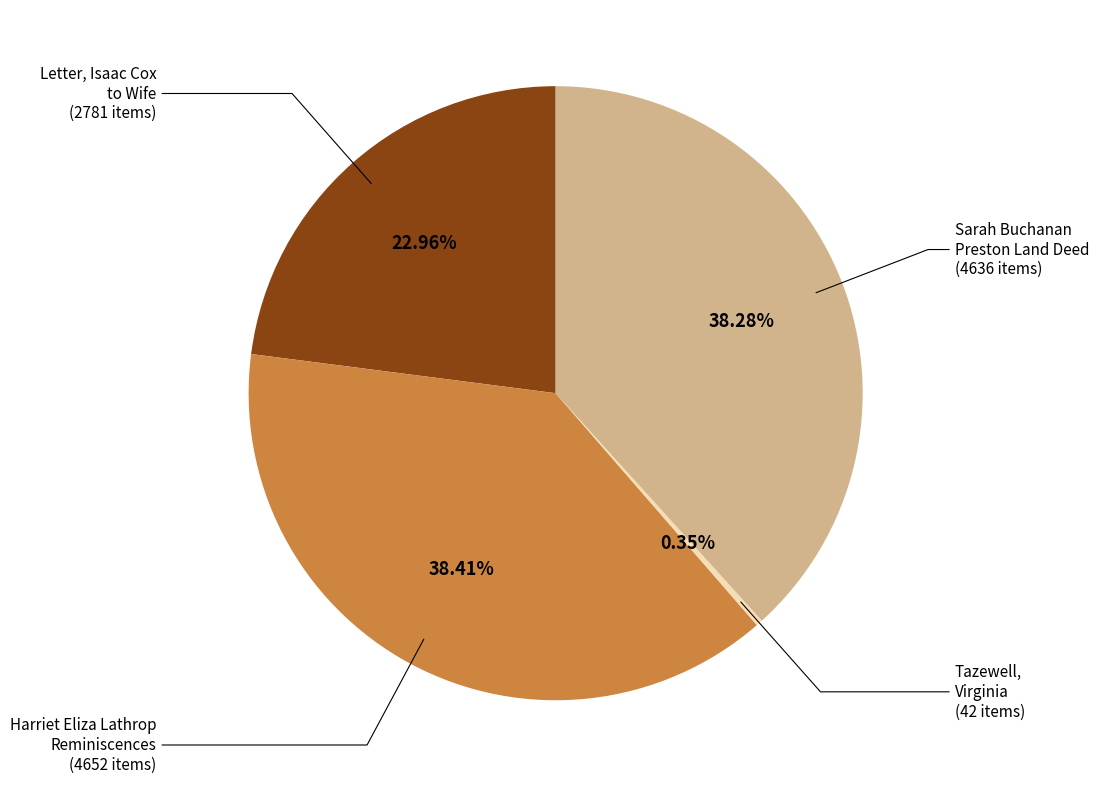

Rank the categories by value from highest to lowest.

Harriet Eliza Lathrop Reminiscences (4652 items), Sarah Buchanan Preston Land Deed (4636 items), Letter, Isaac Cox to Wife (2781 items), Tazewell, Virginia (42 items)